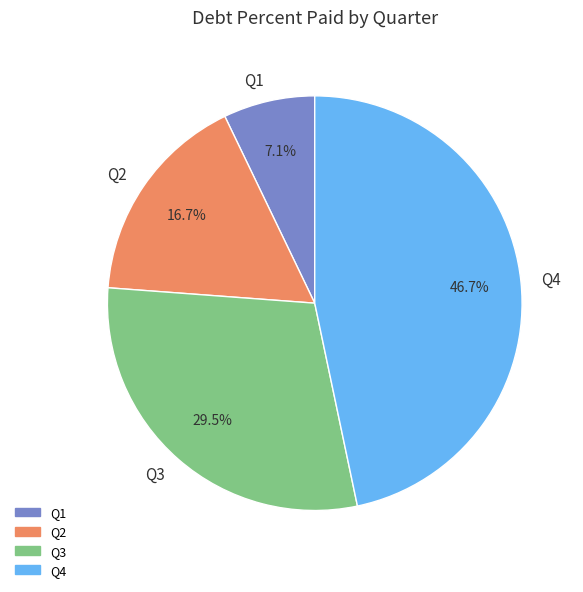

True or false: Q4 accounts for 47% of the total.

True